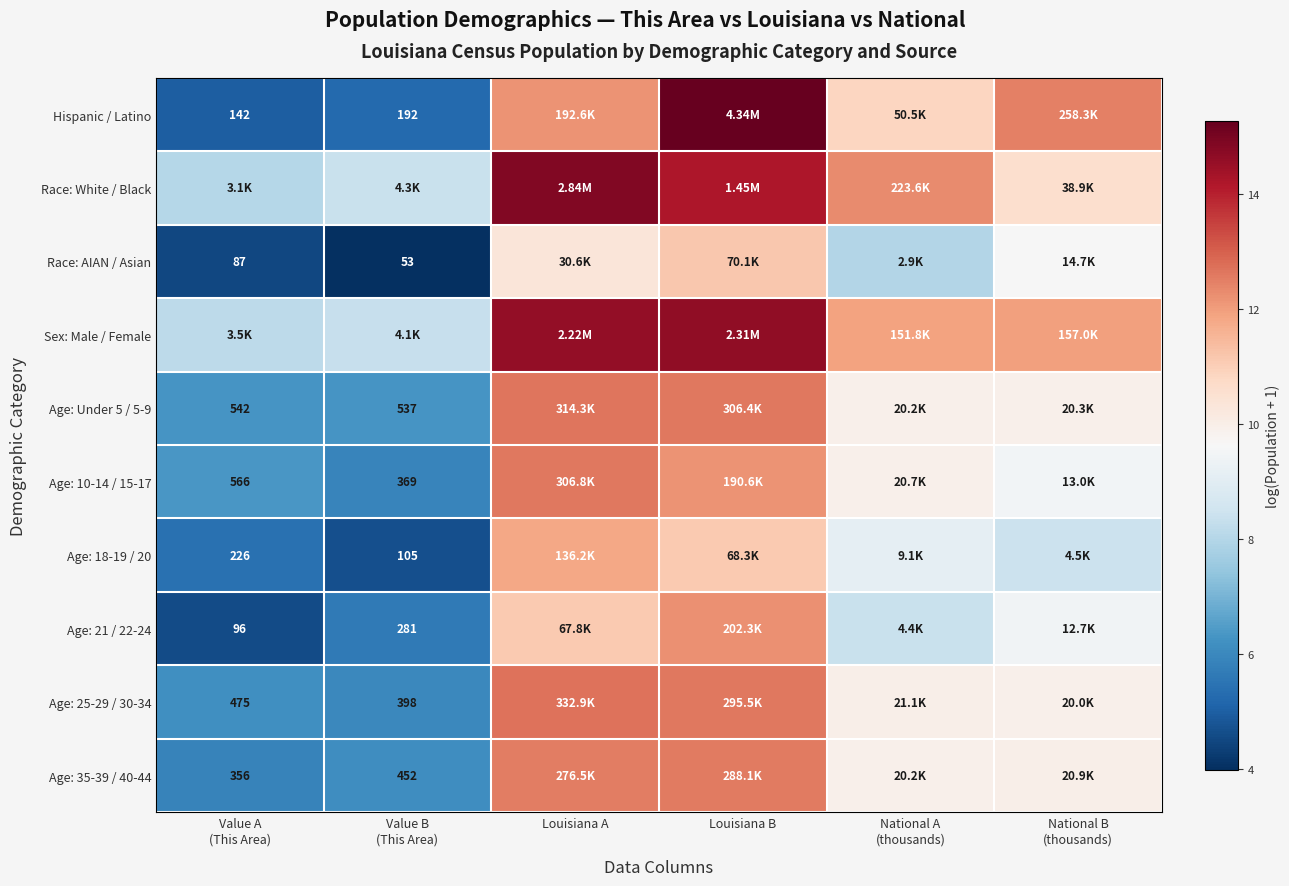

What is the sum of the Race: White / Black values at Value B (This Area) and National B (thousands)?

18.9